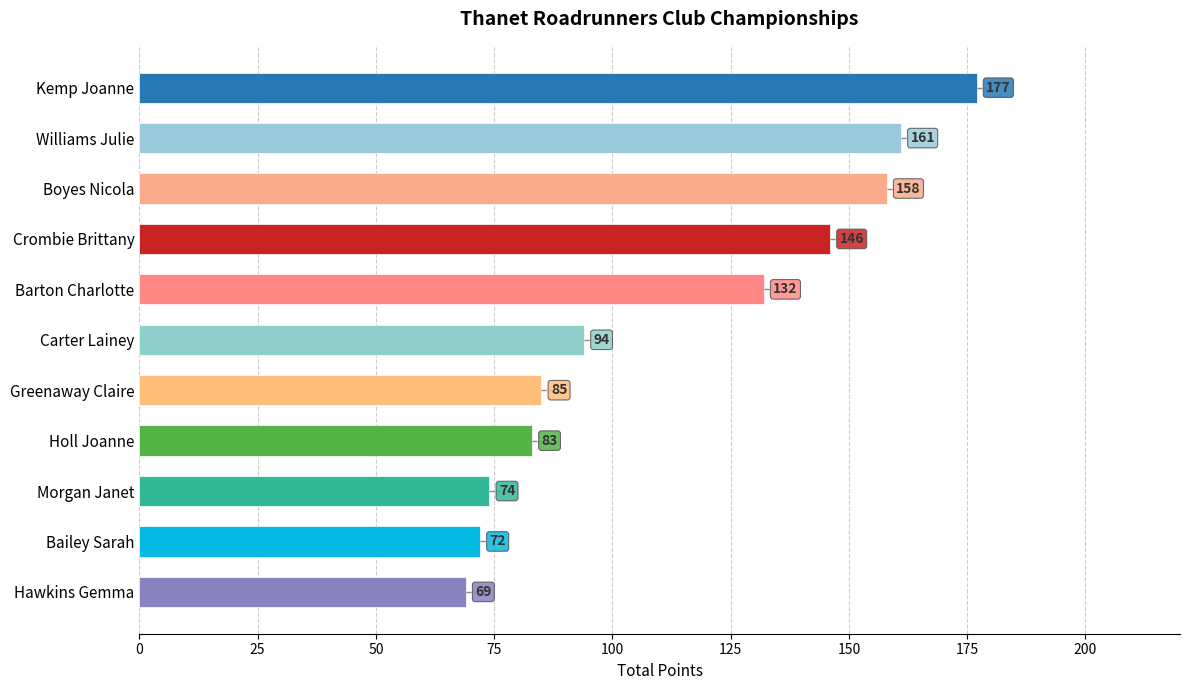

What value does the data have at Kemp Joanne?

177